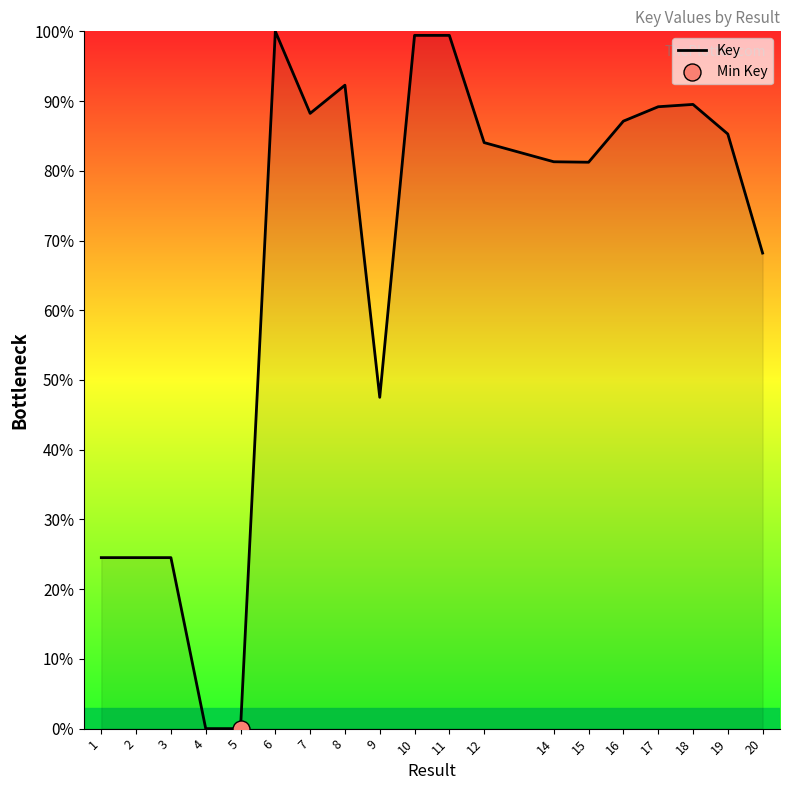

Which has a higher value, 17 or 6?

6